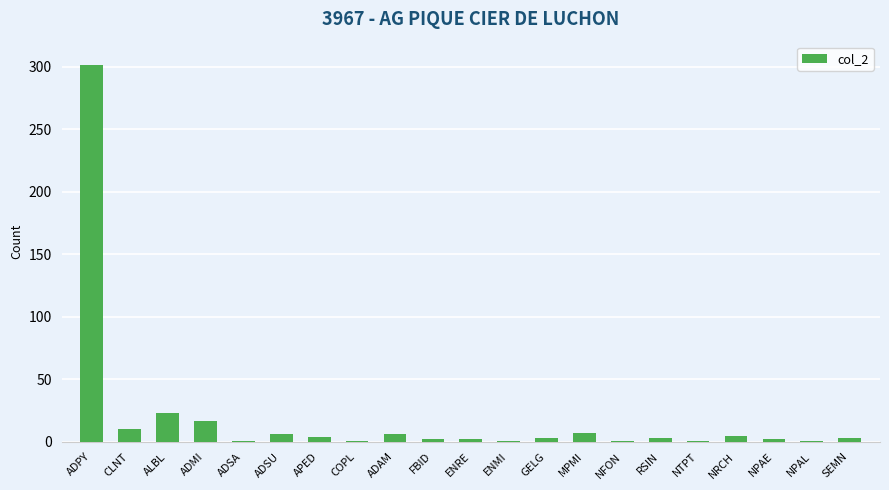

What is the difference between the second highest and minimum values?

22